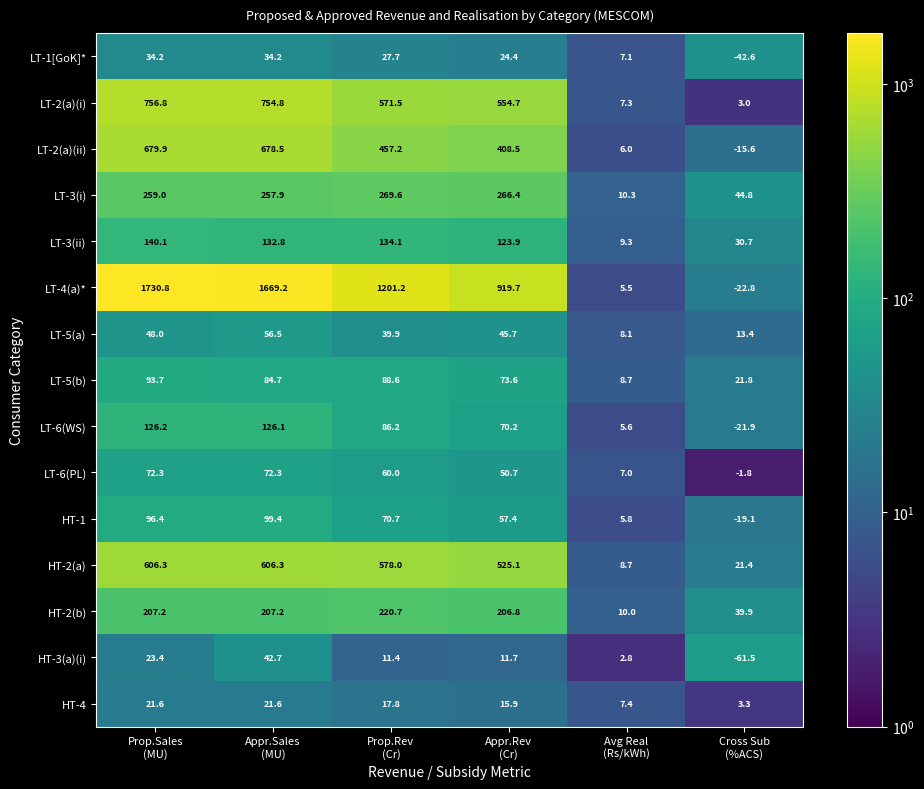

Which series has the largest total across all categories?

LT-4(a)*